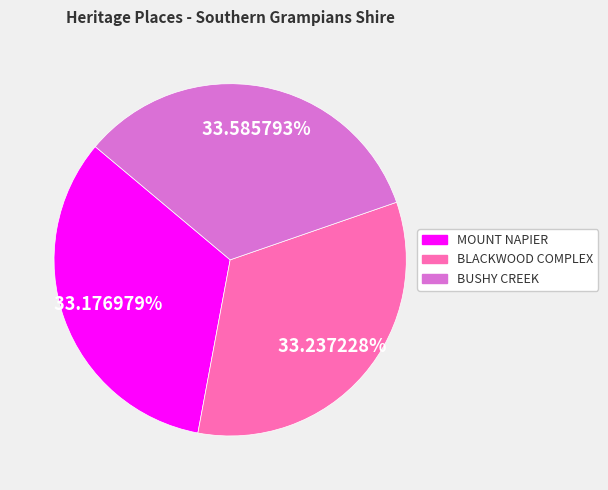

Is there a majority slice in this chart?

No